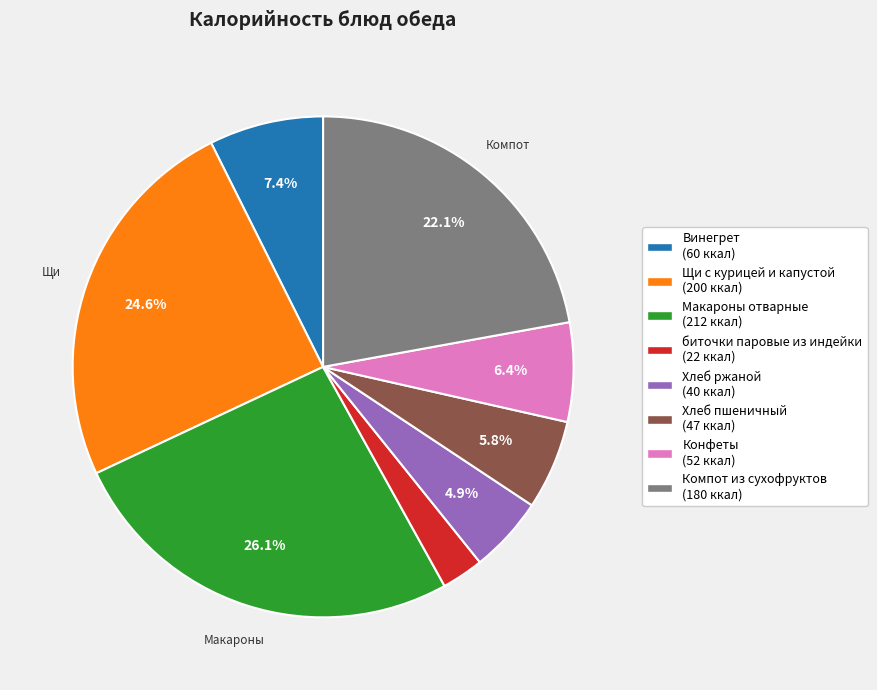

Does any single category account for the majority?

No